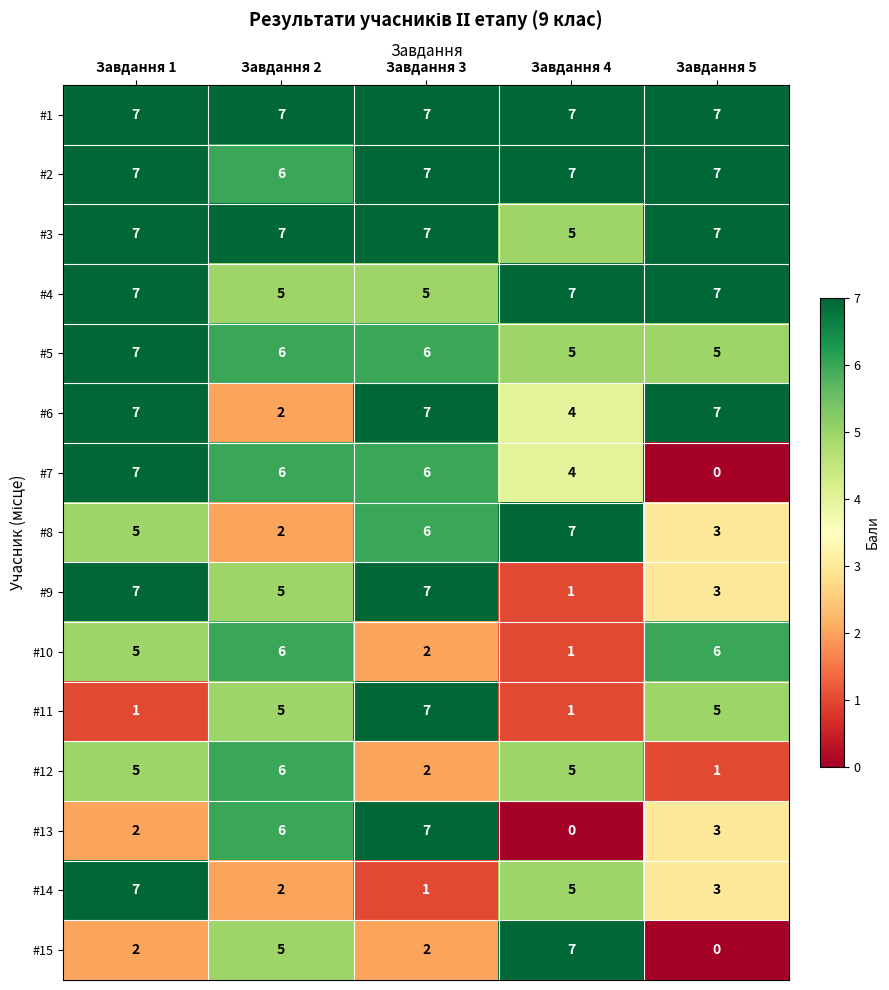

The #6 series shows 11 at Завдання 1. True or false?

False